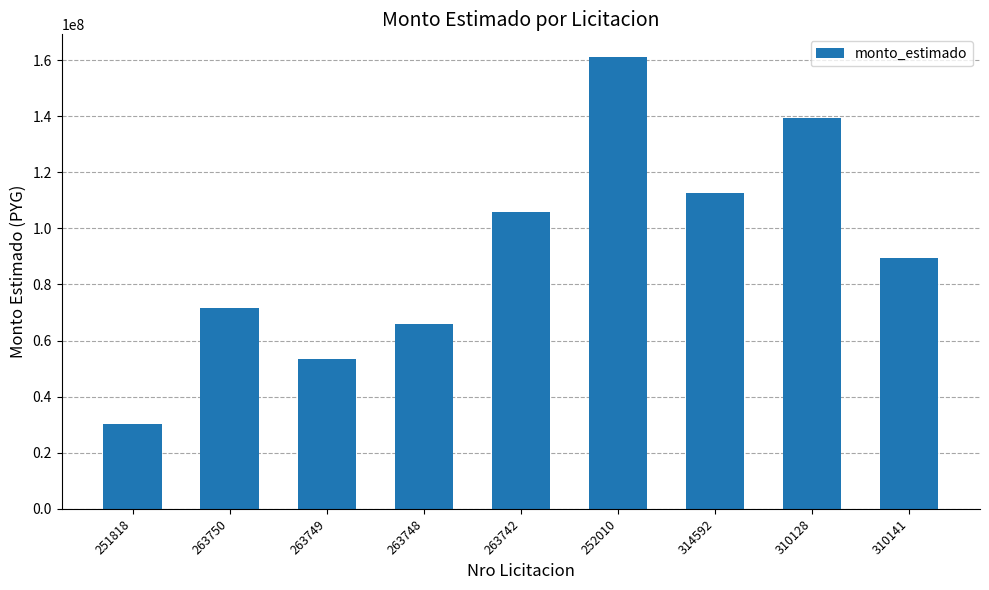

How many series are shown in this chart?

1